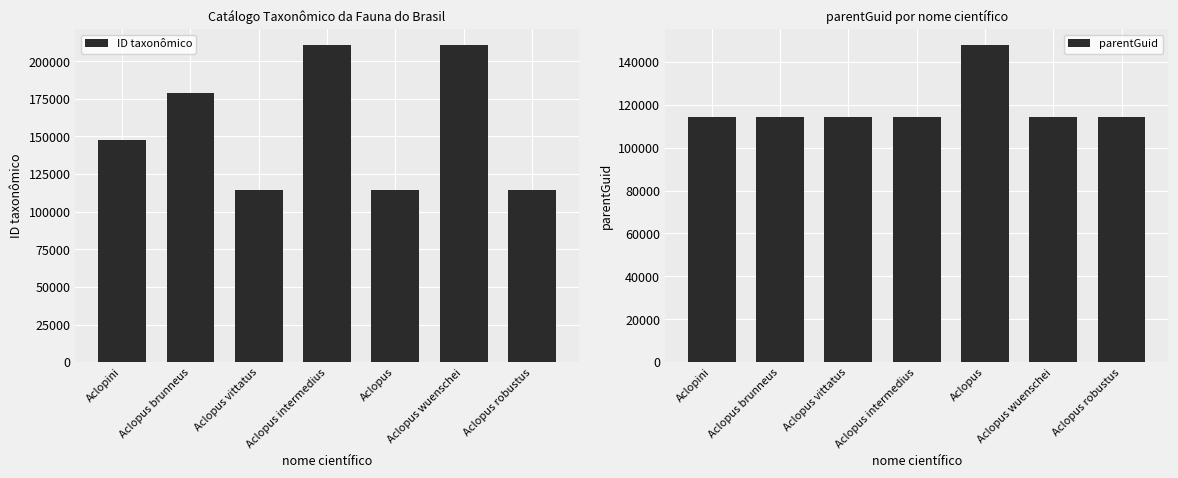

What is the sum of the ID taxonômico values at Aclopus intermedius and Aclopus robustus?

325063